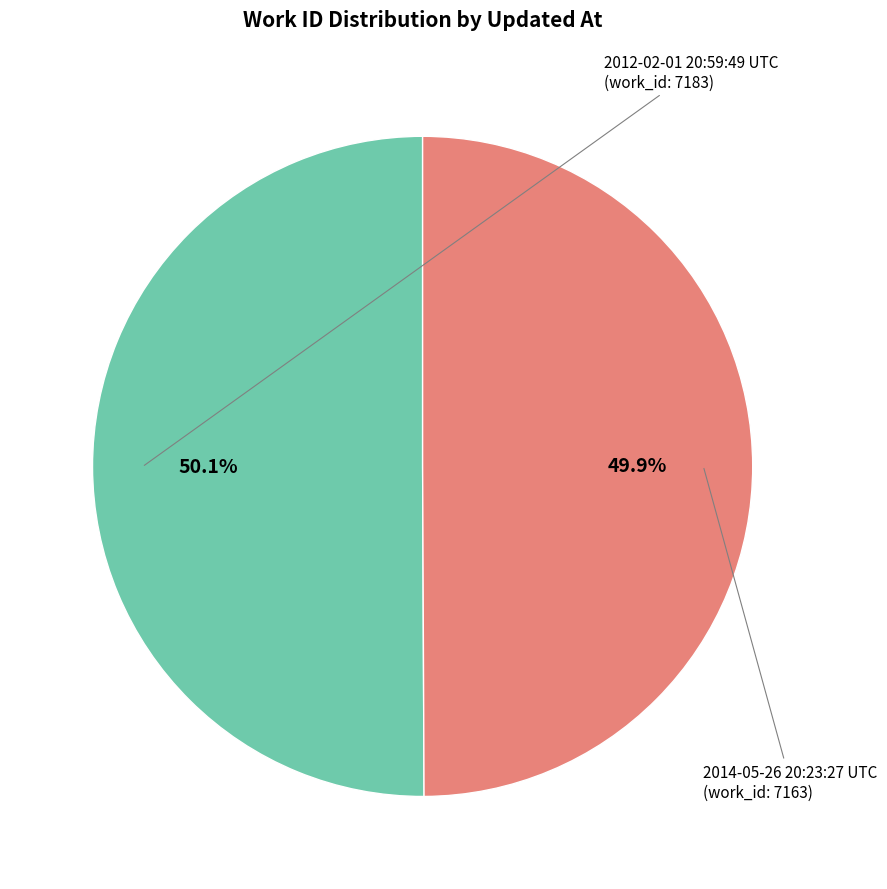

Does any single category account for the majority?

Yes